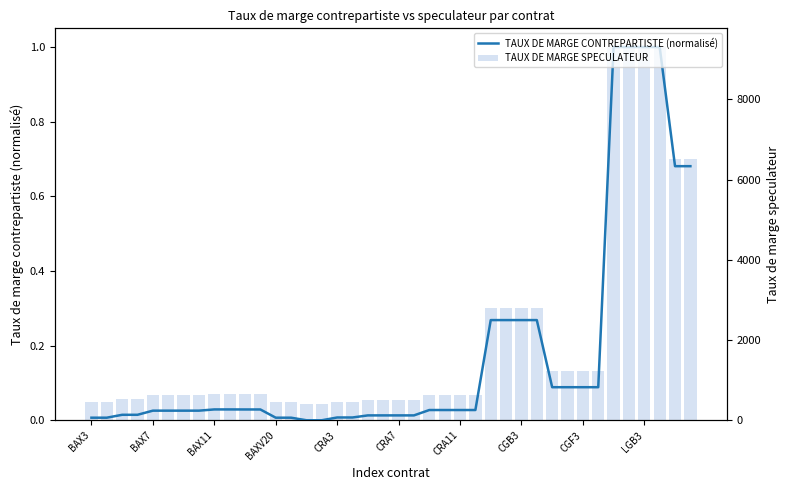

What is the difference between the maximum and minimum values in the TAUX DE MARGE CONTREPARTISTE (normalisé) series?

1.0